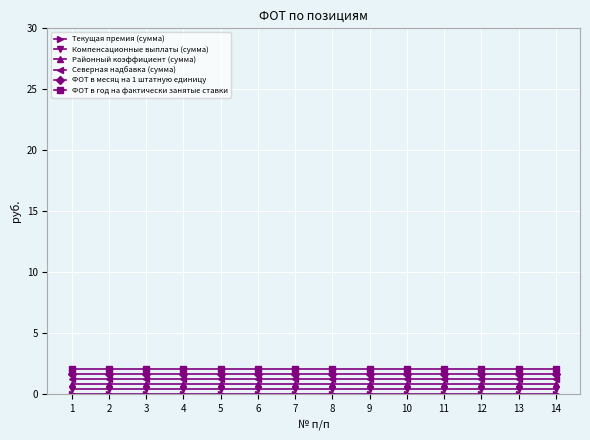

Which series has the largest total across all categories?

ФОТ в год на фактически занятые ставки